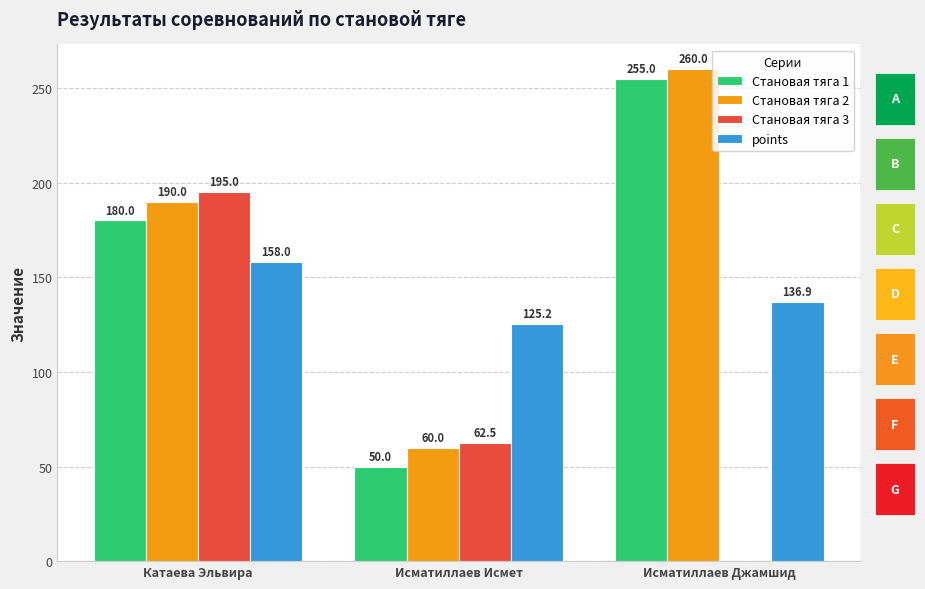

What position from the right is Катаева Эльвира?

3